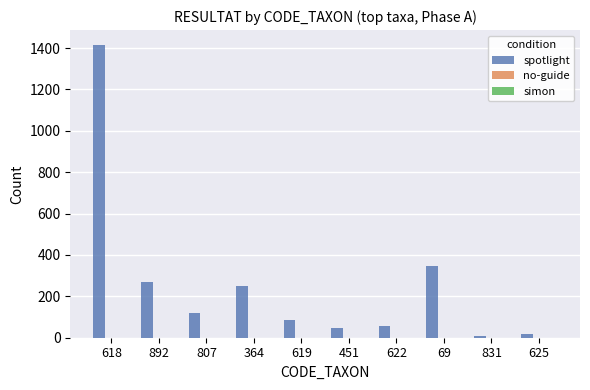

What is the label of the 2nd bar from the right?

831